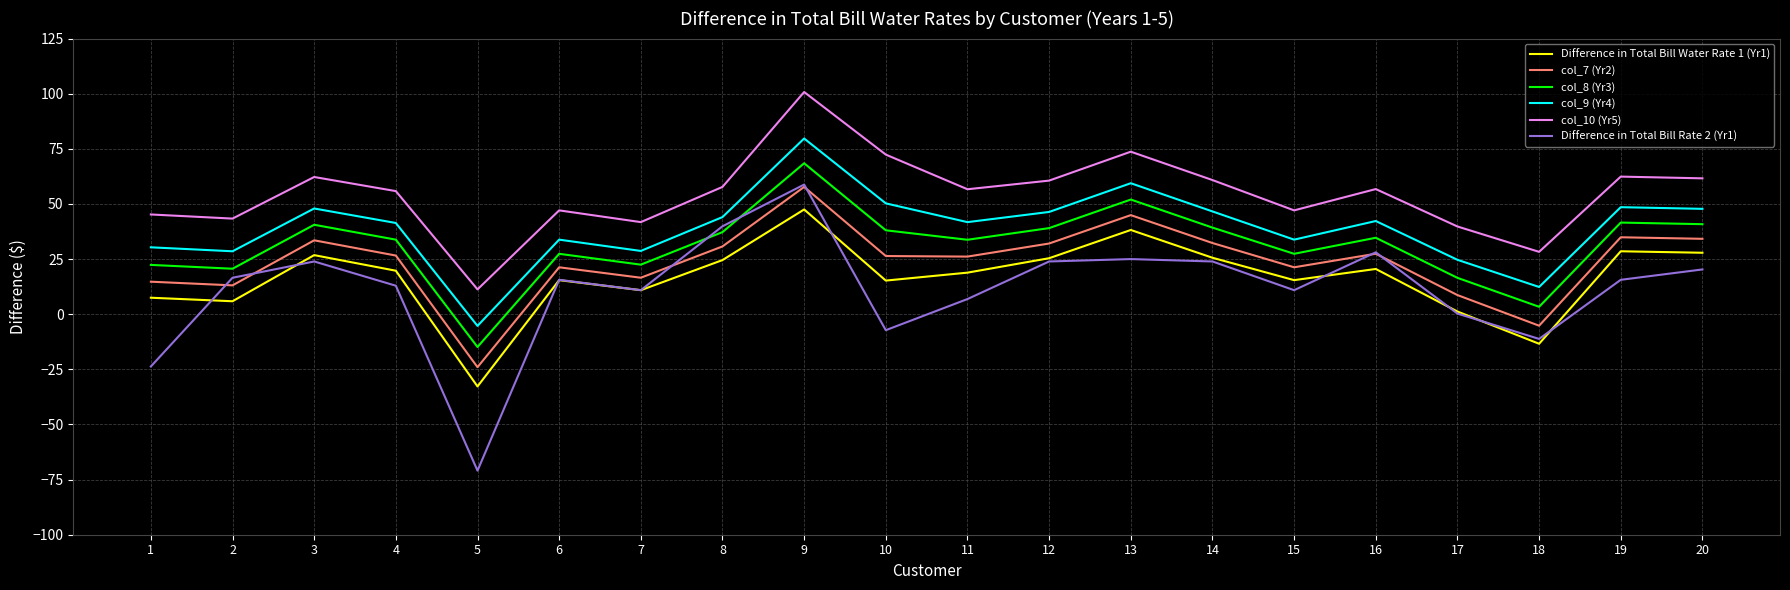

The value of col_8 (Yr3) at 20 is 65.6. True or false?

False